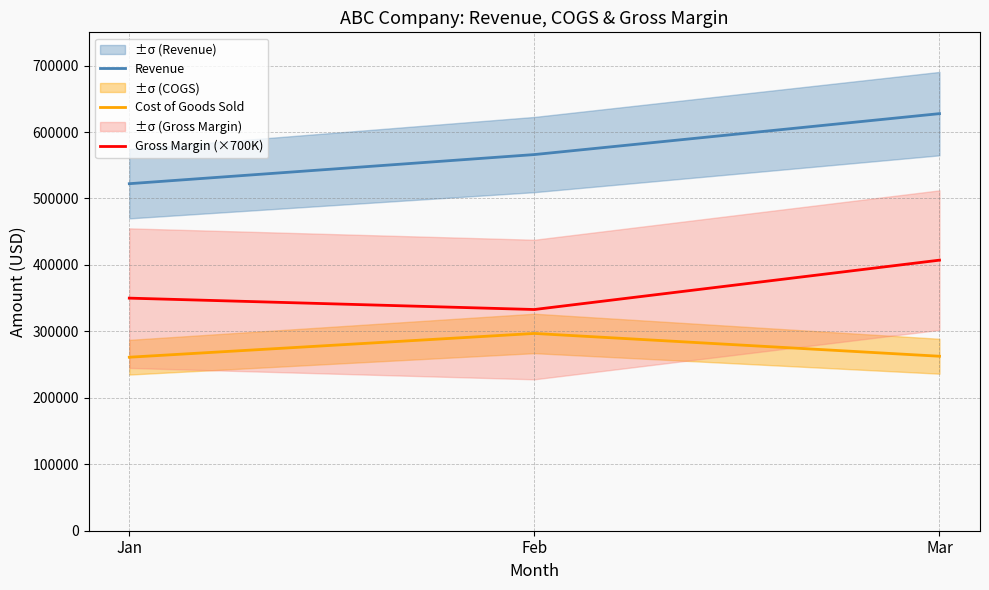

What is the difference between the Gross Margin (×700K) values at Jan and Feb?

17127.1